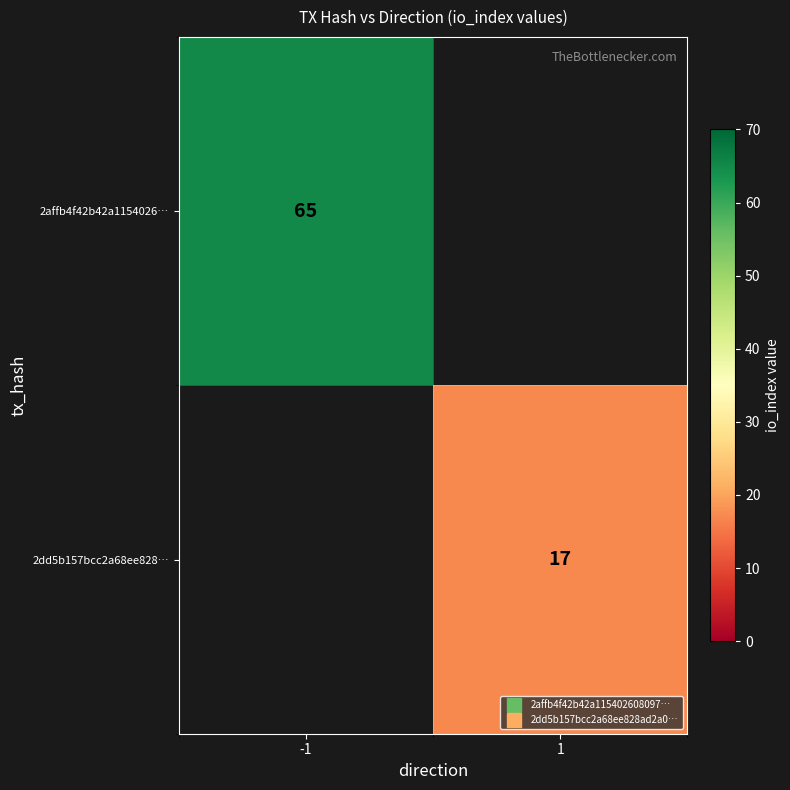

Is the value of 2dd5b157bcc2a68ee828… at -1 greater than the value of 2affb4f42b42a1154026… at 1?

No